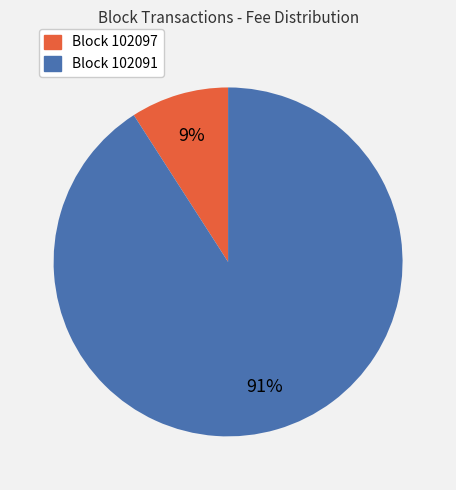

What is the majority slice?

Block 102091